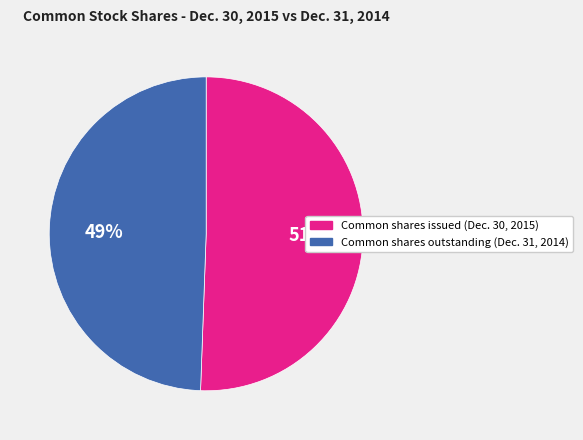

Is there any slice that represents more than half of the pie?

Yes